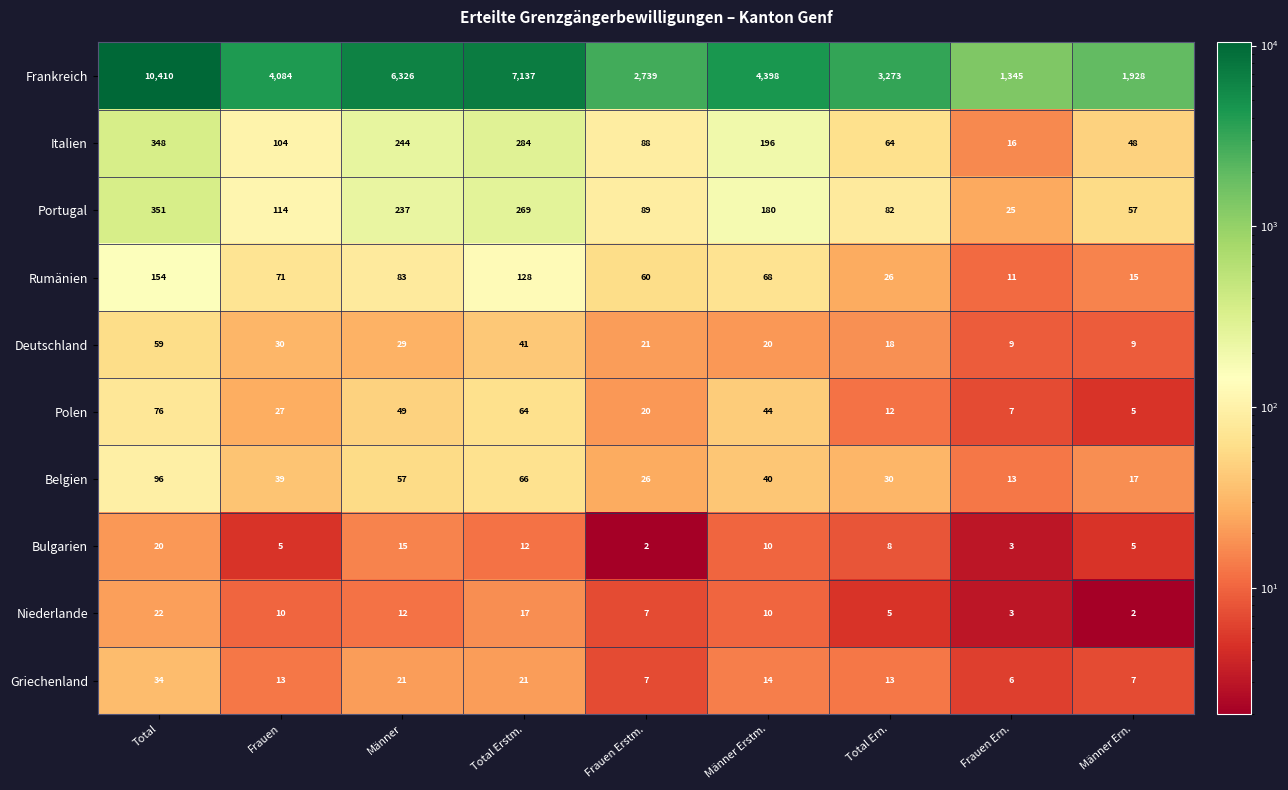

What is the difference between the Griechenland values at Männer Ern. and Total?

27